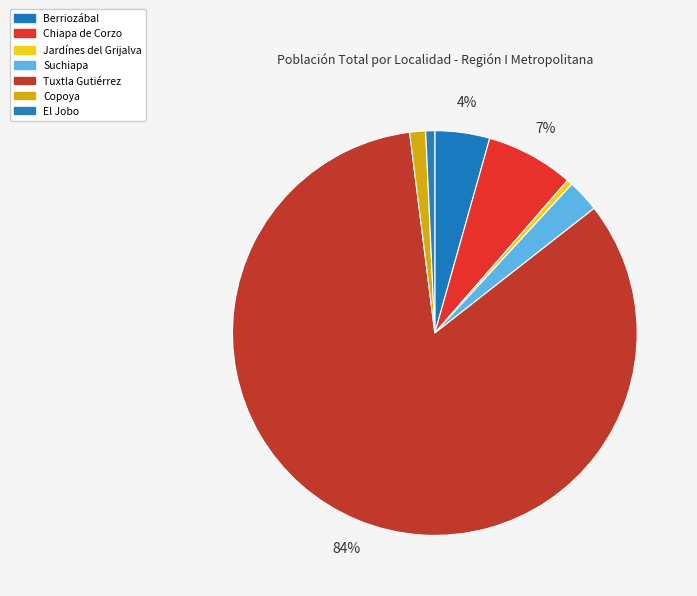

Between Copoya and El Jobo, which is larger?

Copoya